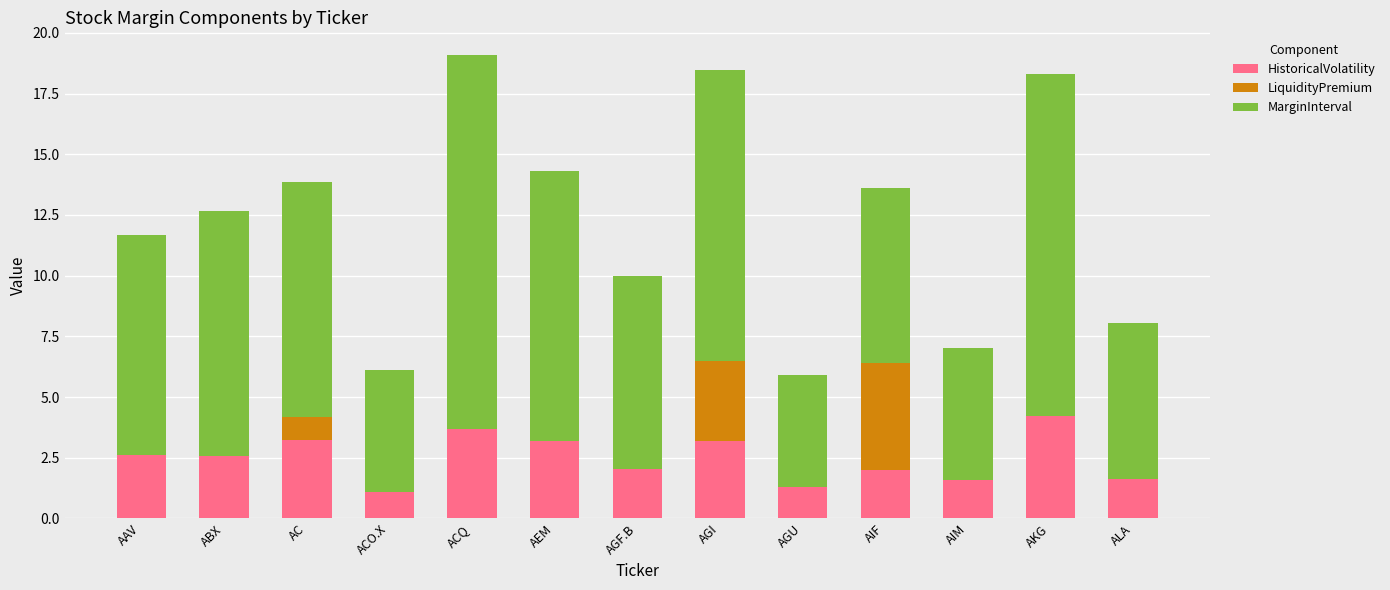

What is the highest value of the HistoricalVolatility series?

4.2